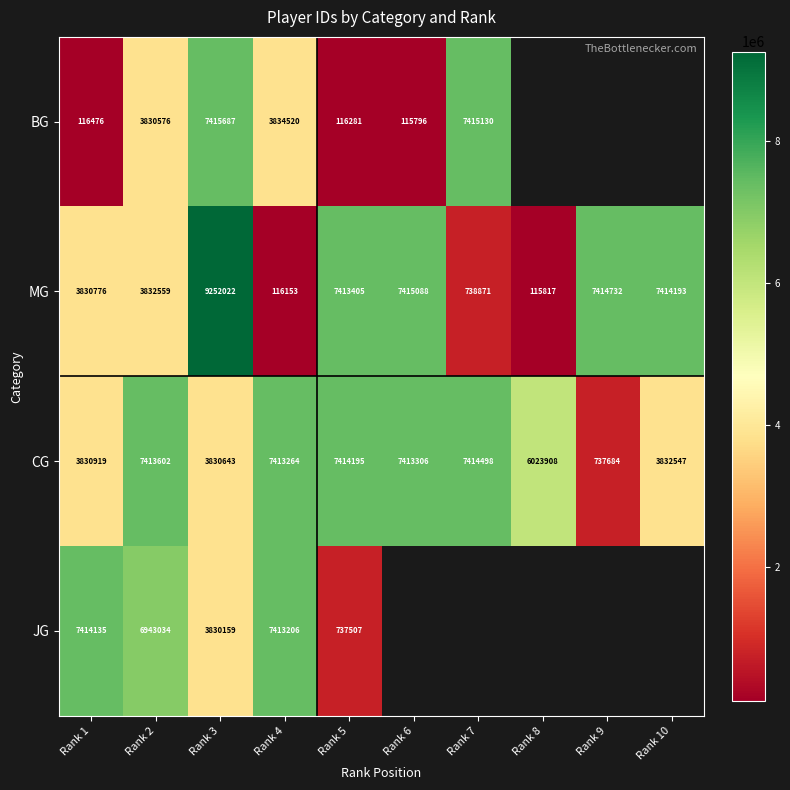

Between Rank 1 and Rank 4, which series saw the biggest shift?

BG